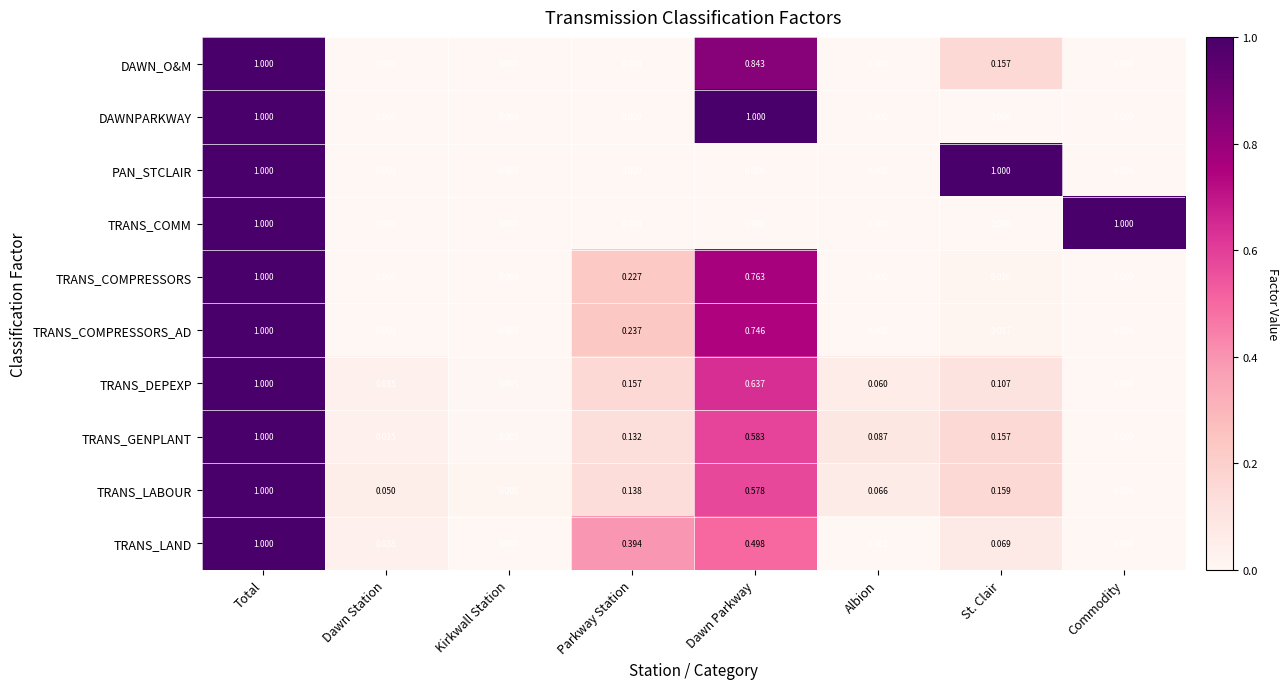

At which category is the sum across all series the highest?

Total